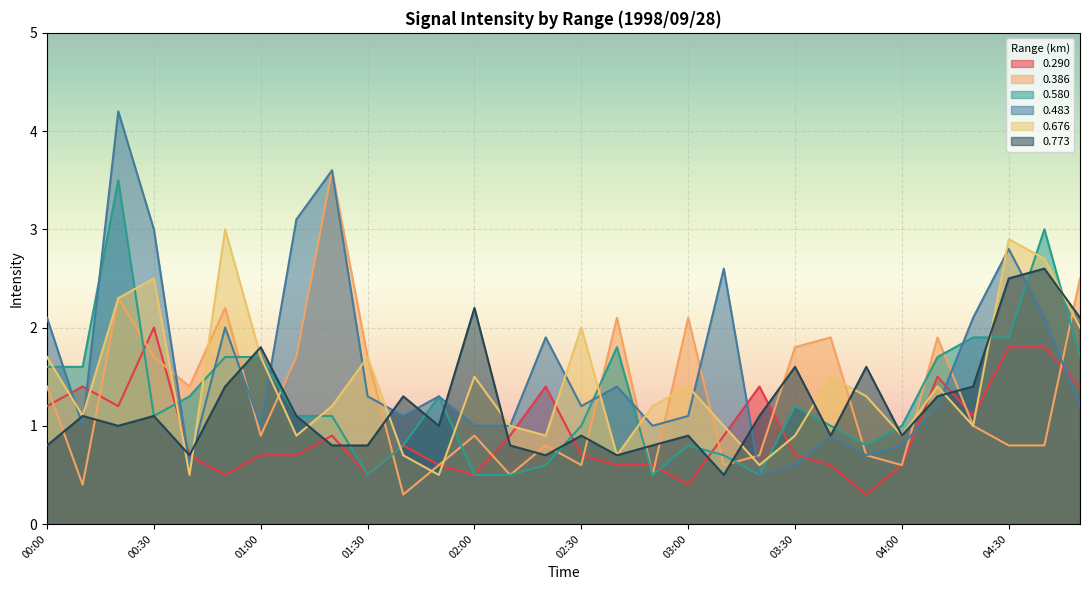

How many interior local valleys does the 0.676 series have?

9